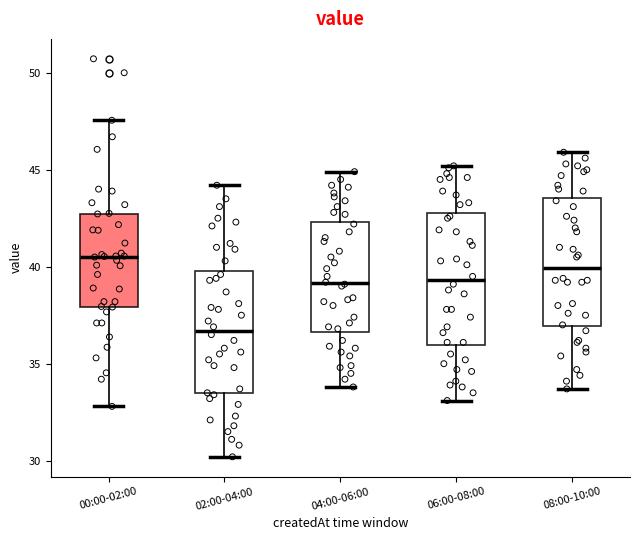

Which box's median line is the highest?

00:00-02:00